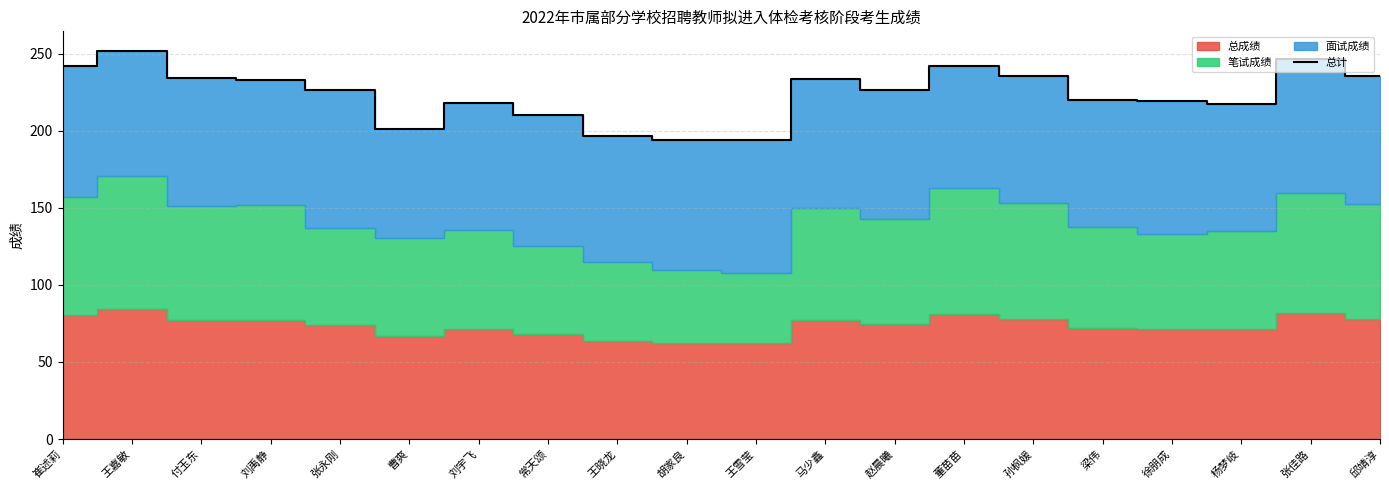

At which category does the chart reach its minimum across all series?

胡家良